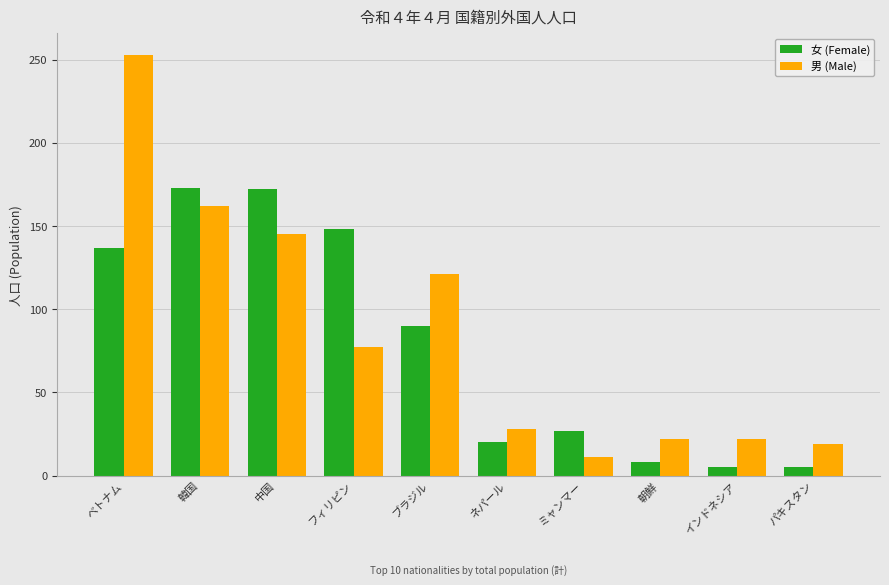

What is the maximum value for 男 (Male)?

253